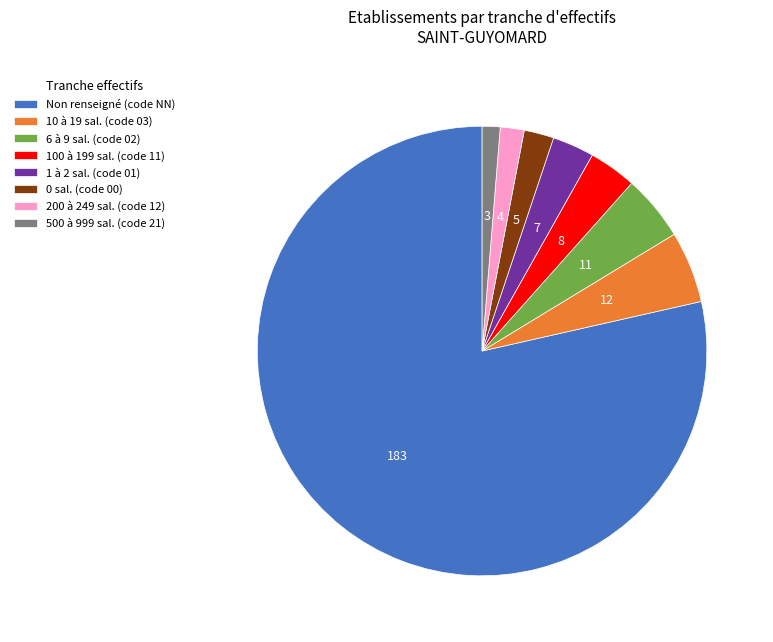

Which slice is the largest?

Non renseigné (code NN)